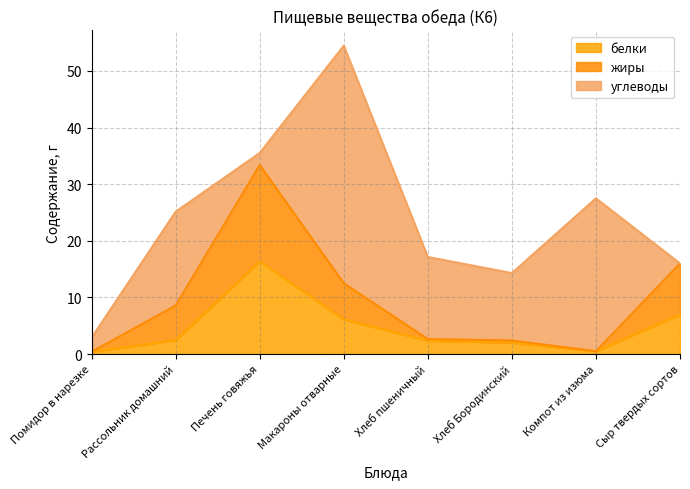

The белки series shows 0.7 at Компот из изюма. True or false?

False